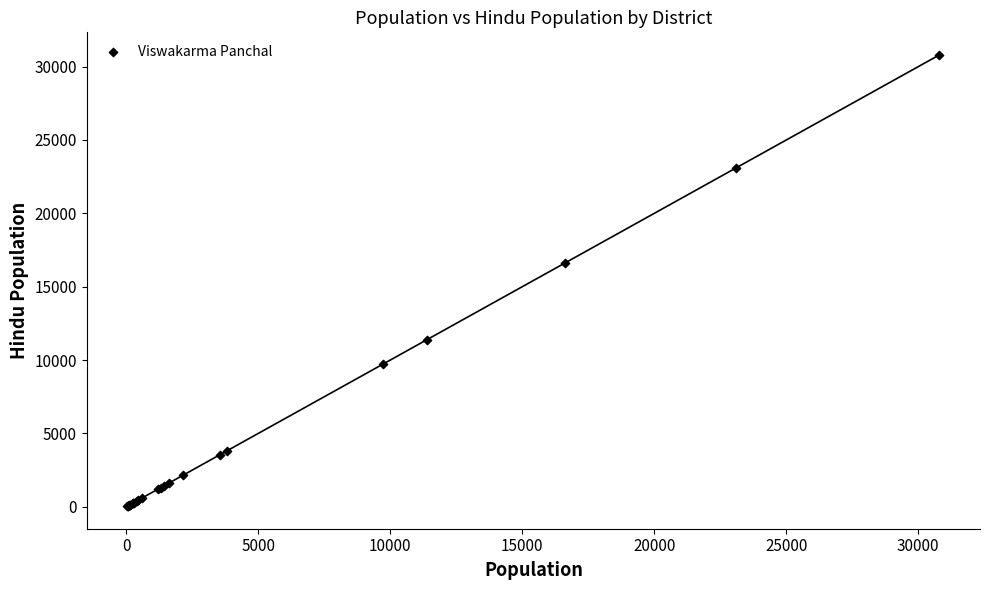

What Y value in the scatter plot is closest to 15420?

16600